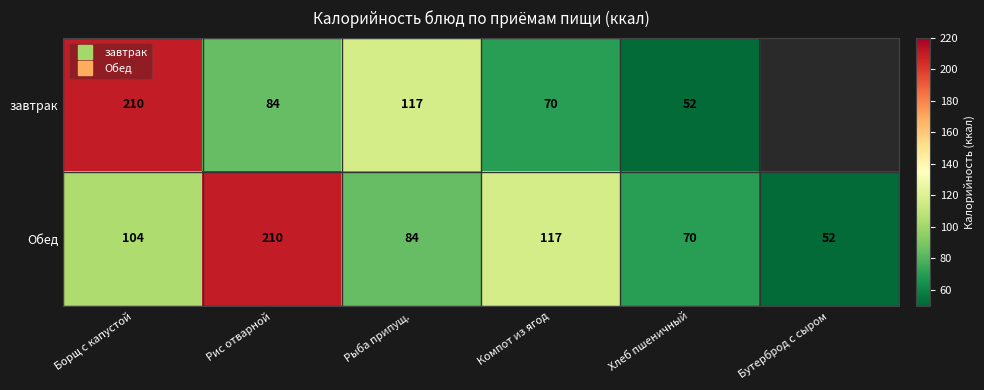

List the labels in order of Обед value, largest first.

Рис отварной, Компот из ягод, Борщ с капустой, Рыба припущ., Хлеб пшеничный, Бутерброд с сыром